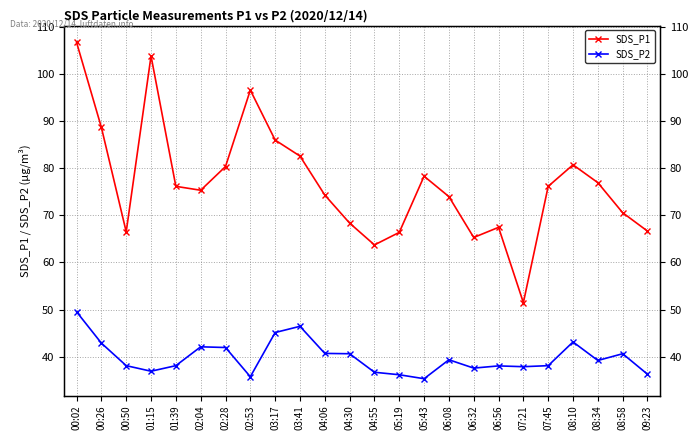

Which series has the largest range (max minus min)?

SDS_P1